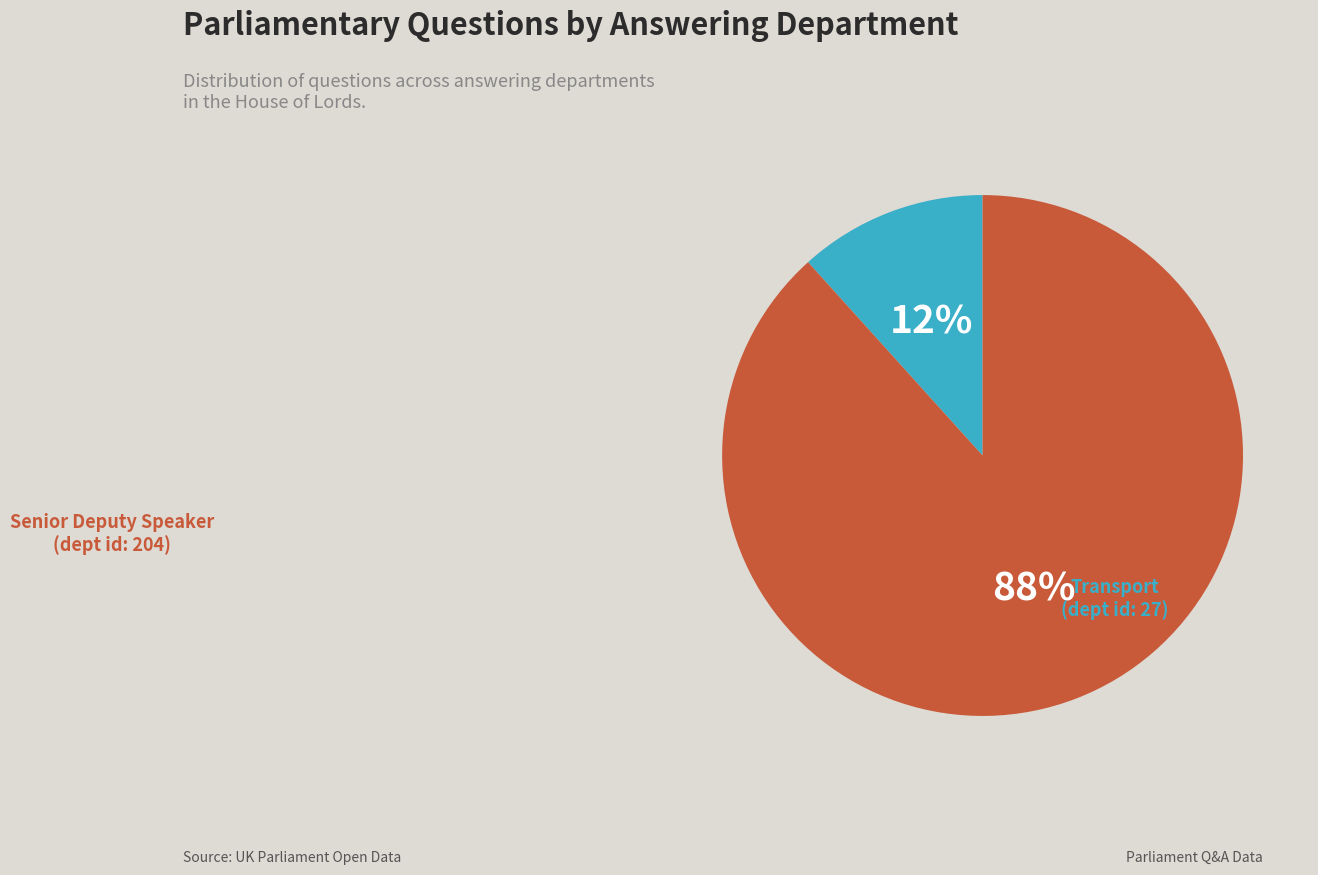

Is there a majority slice in this chart?

Yes